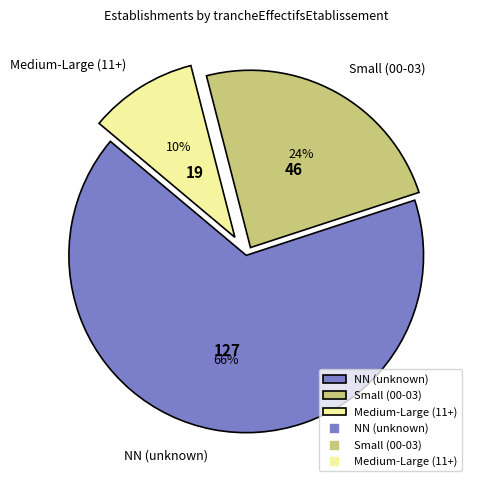

How many slices are in this pie chart?

3